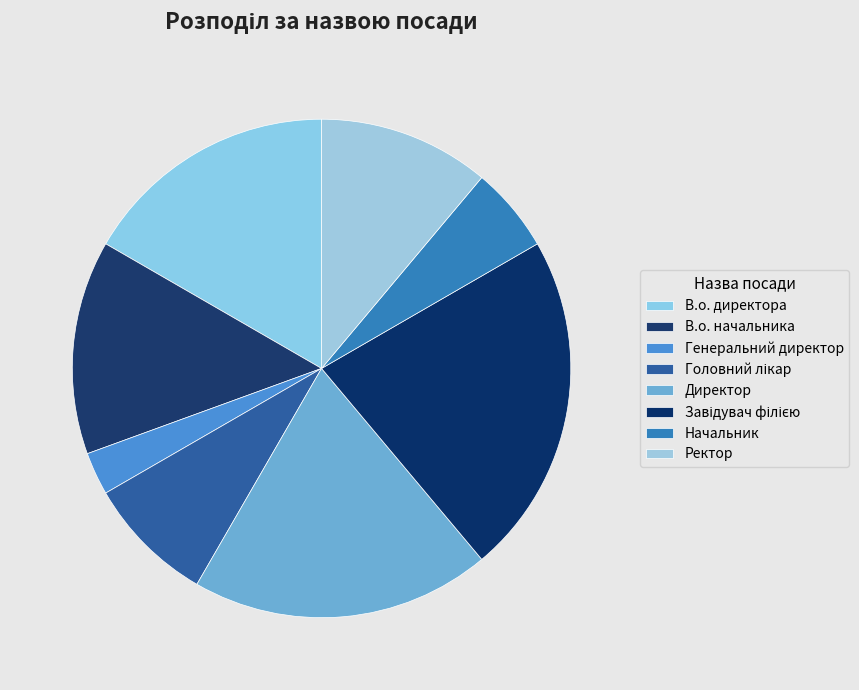

How many slices are in this pie chart?

8